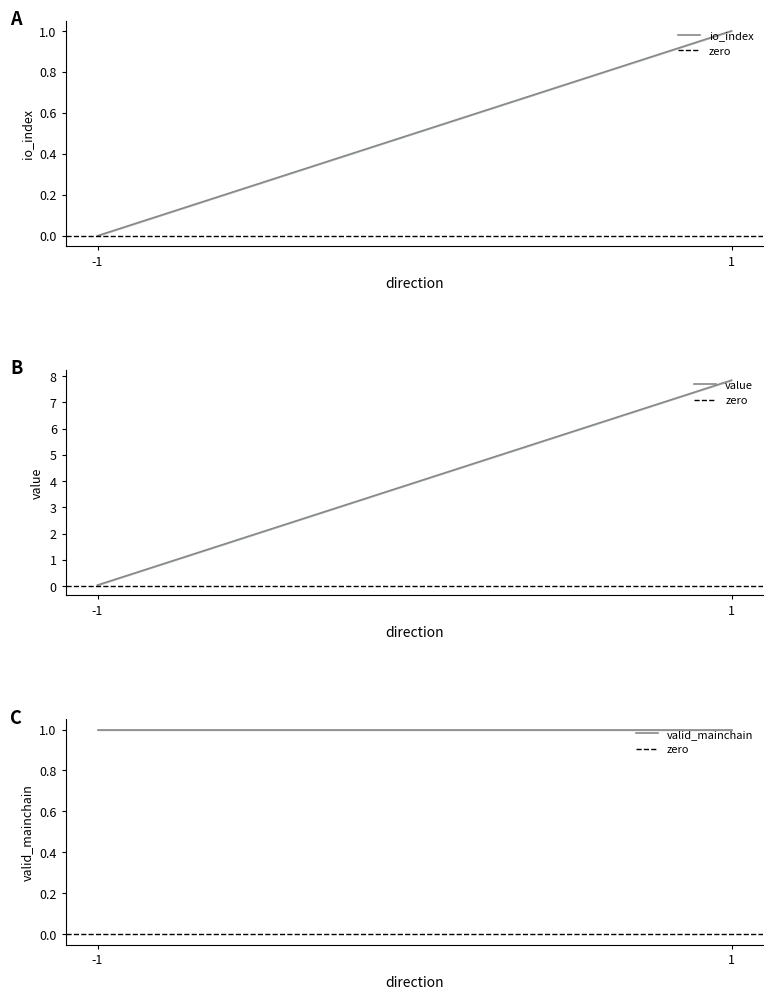

True or false: value has a value of 2.9 at 1.

False